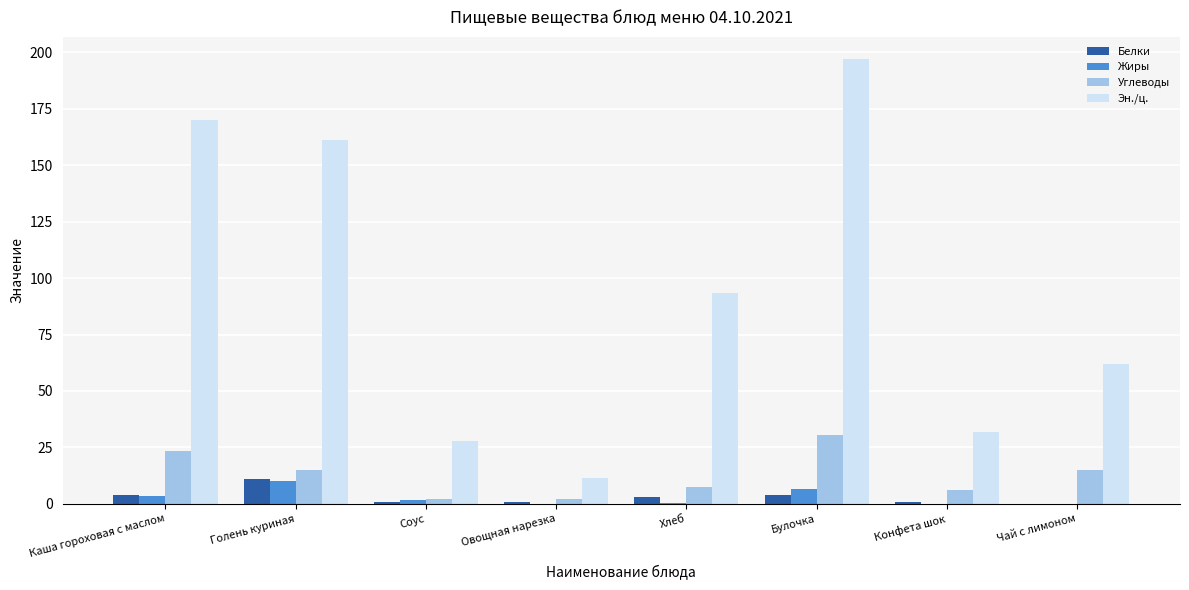

Is the value of Жиры at Голень куриная greater than the value of Белки at Конфета шок?

Yes